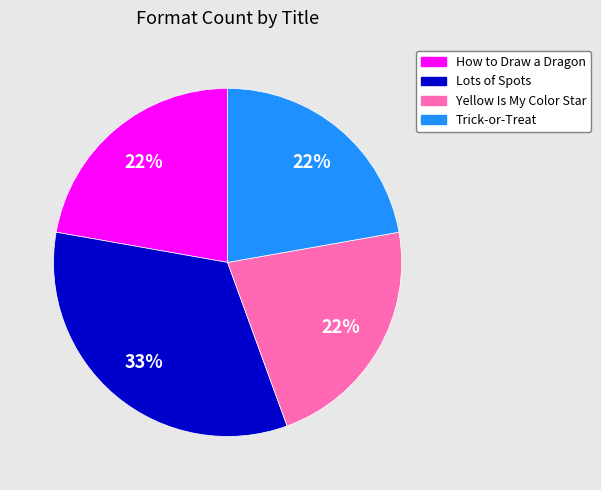

Is it true that How to Draw a Dragon is 22% of the pie?

True